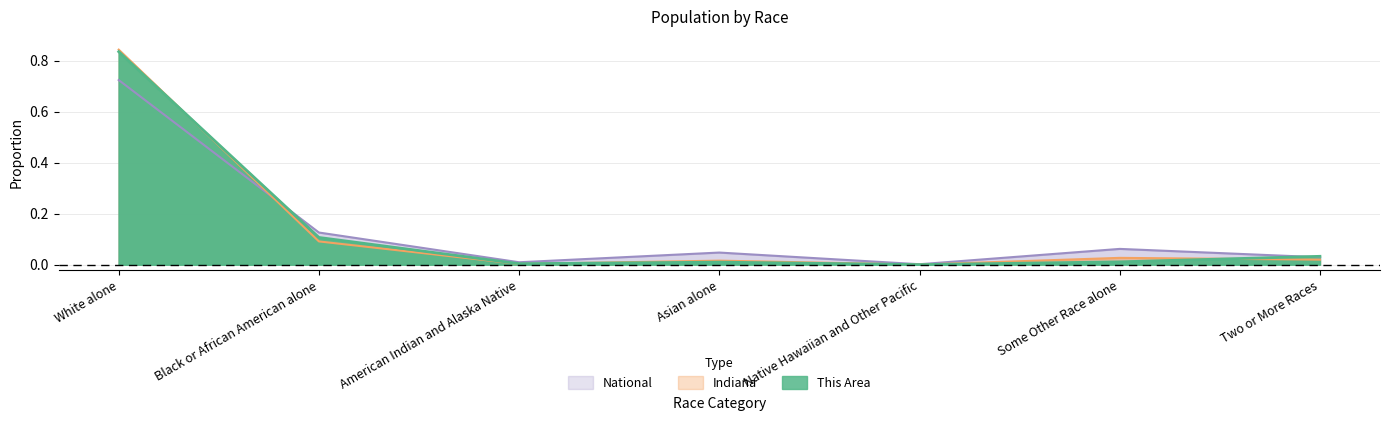

Which series has the largest total across all categories?

This Area